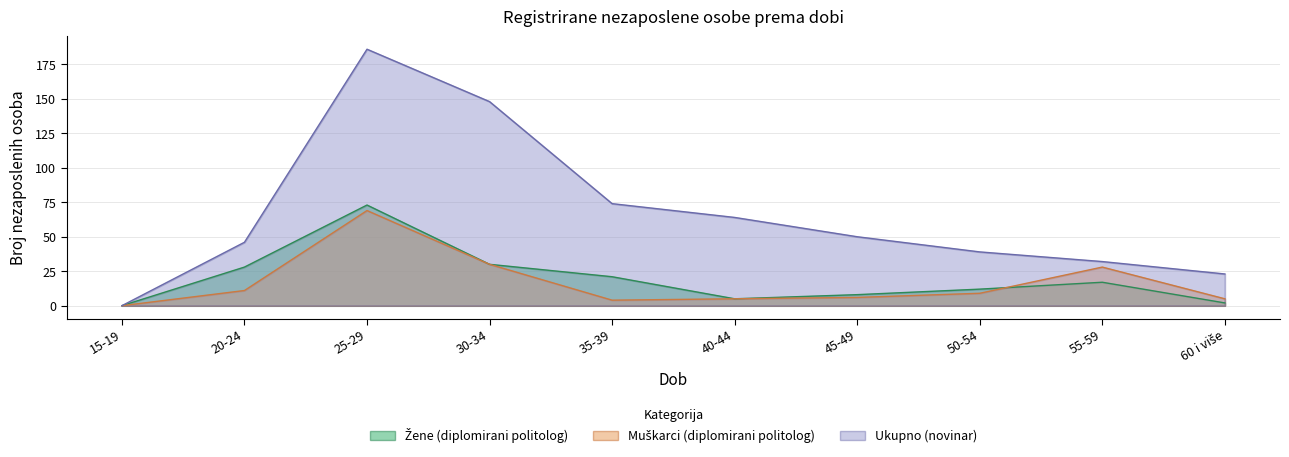

How many lines are shown in the chart?

3